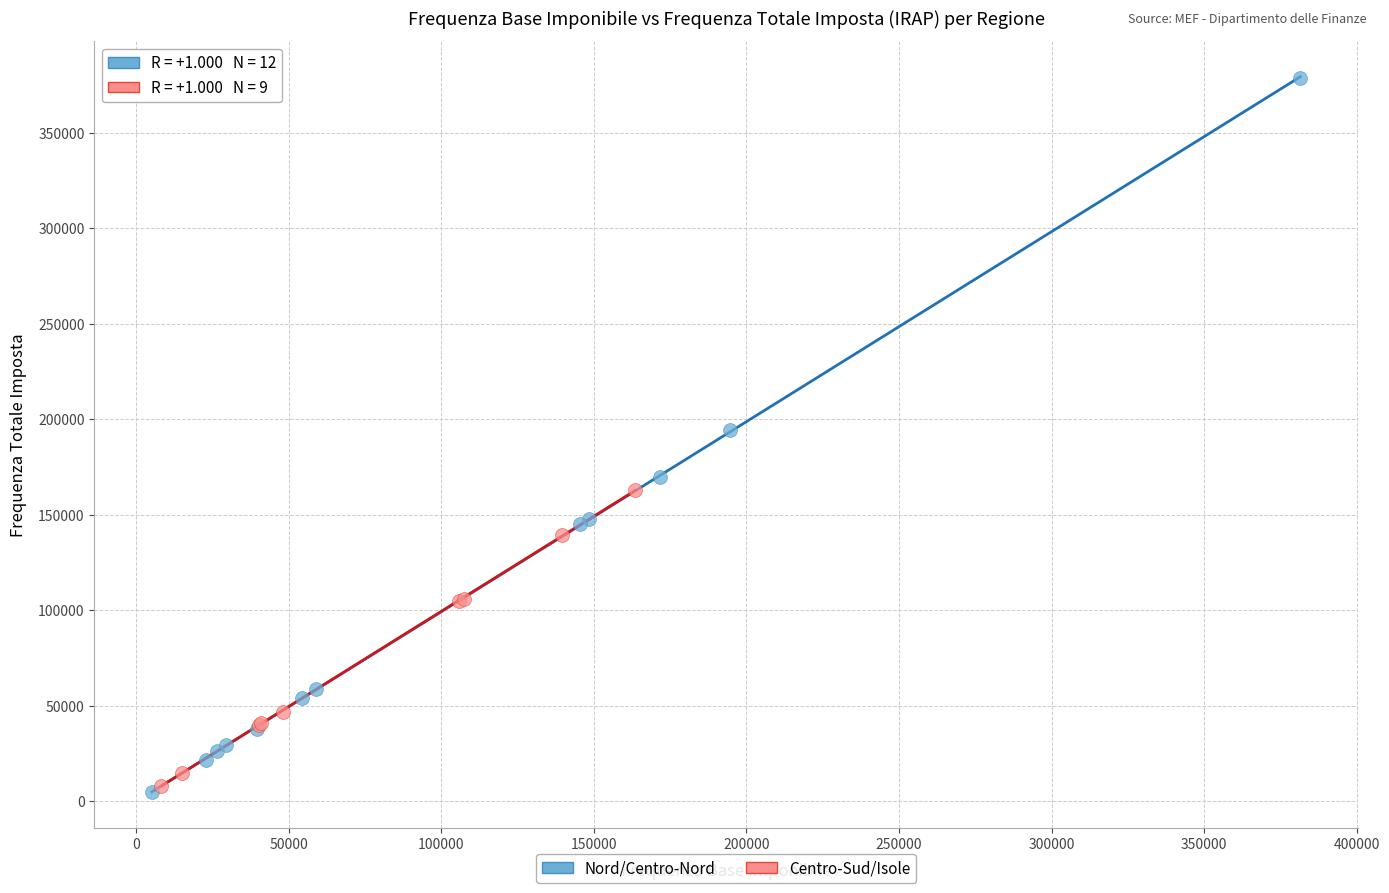

What are all the series names shown in the legend?

Nord/Centro-Nord, Centro-Sud/Isole